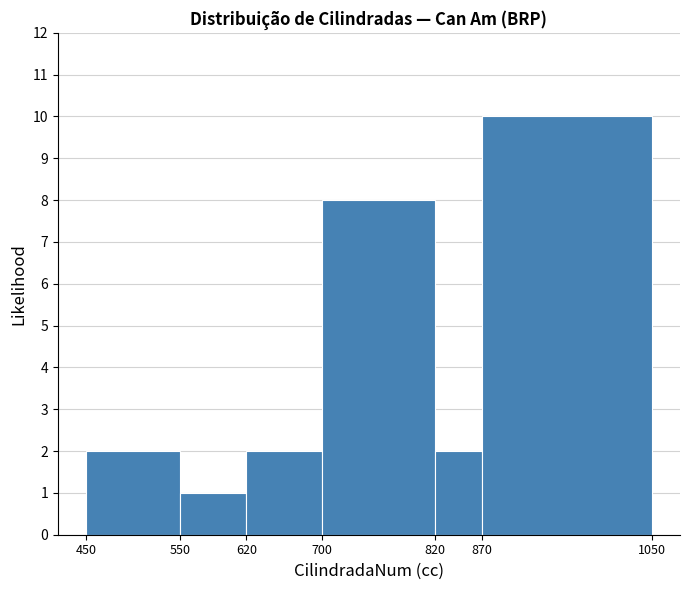

Over which range of the x-axis is the bar tallest?

870 to 1050